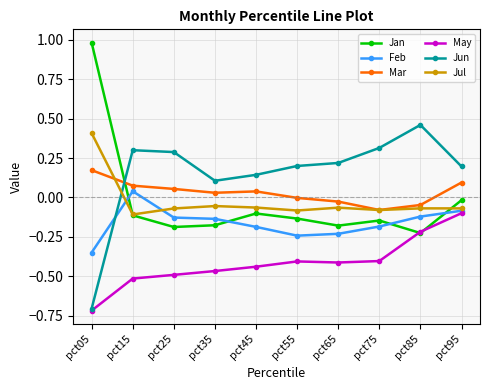

What is the value of the Jan point at the 1st from the left?

1.0